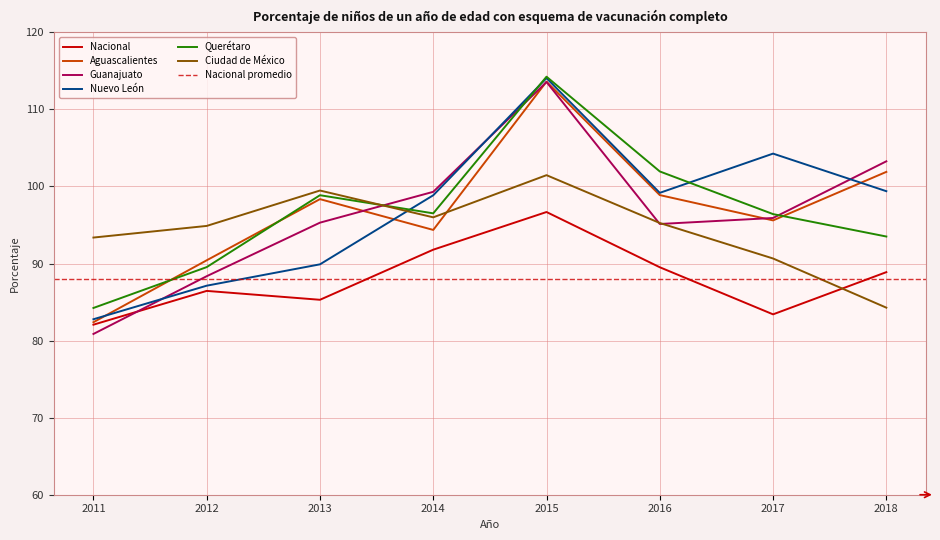

List the series in order of their peak value, highest first.

Querétaro, Nuevo León, Aguascalientes, Guanajuato, Ciudad de México, Nacional